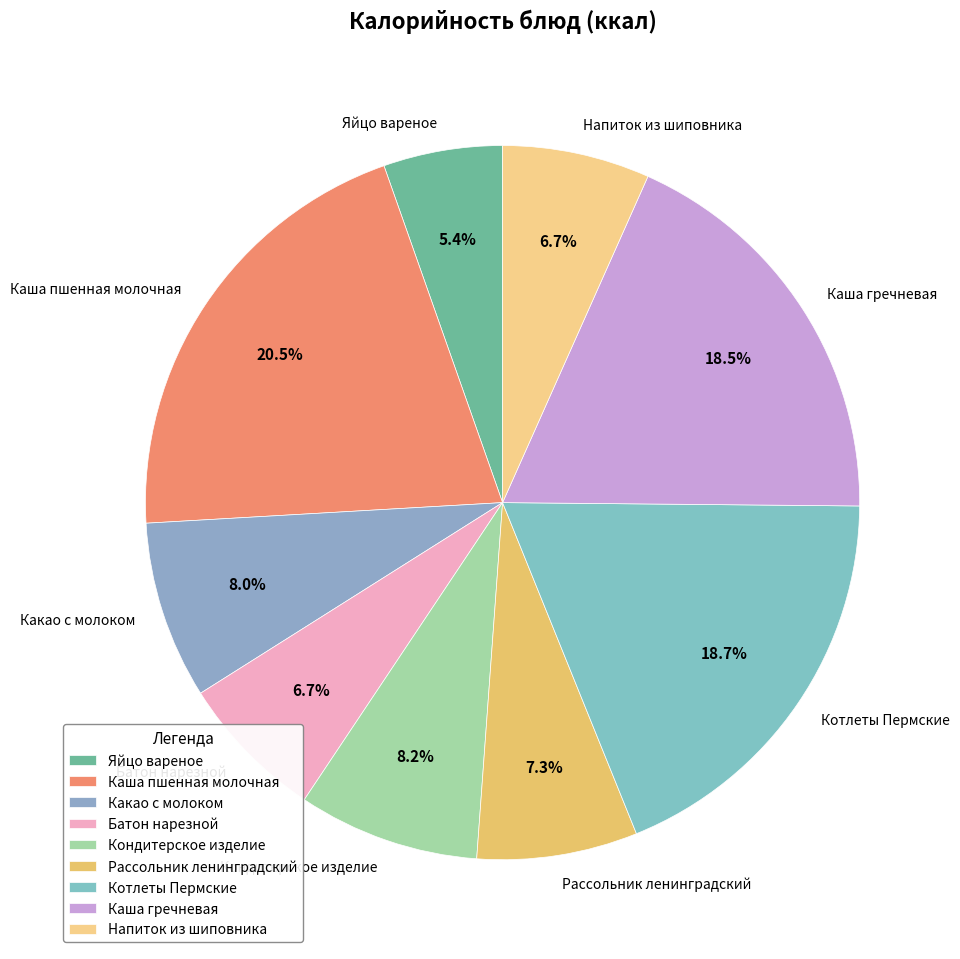

Which slice is the largest?

Каша пшенная молочная